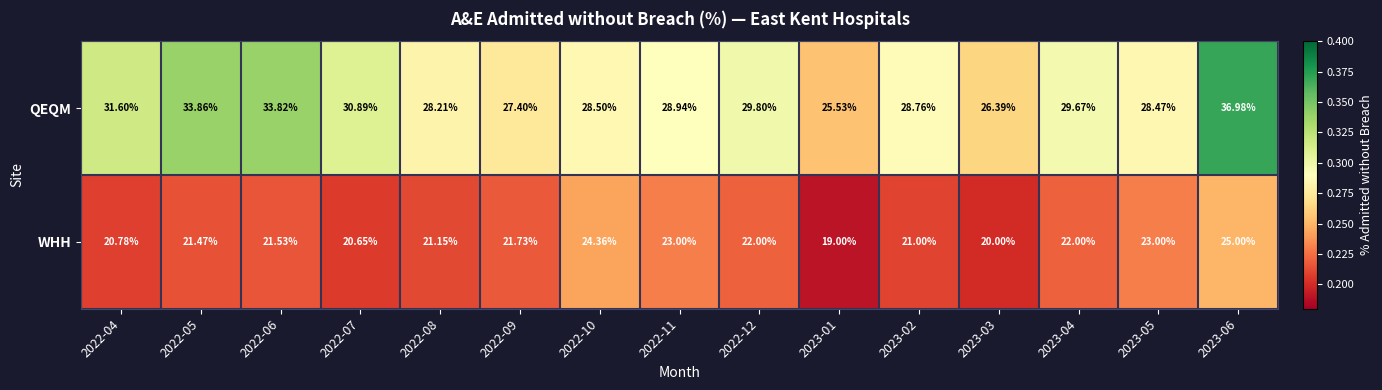

Rank the series by their maximum value, from lowest to highest.

WHH, QEQM